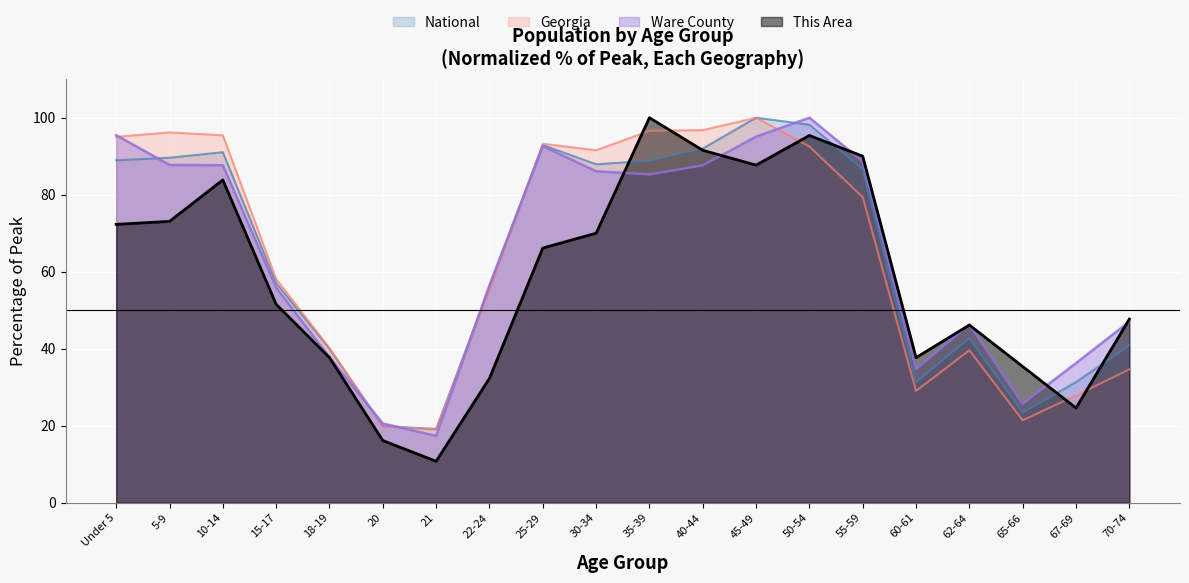

Where is National nearest to the value 59?

15-17